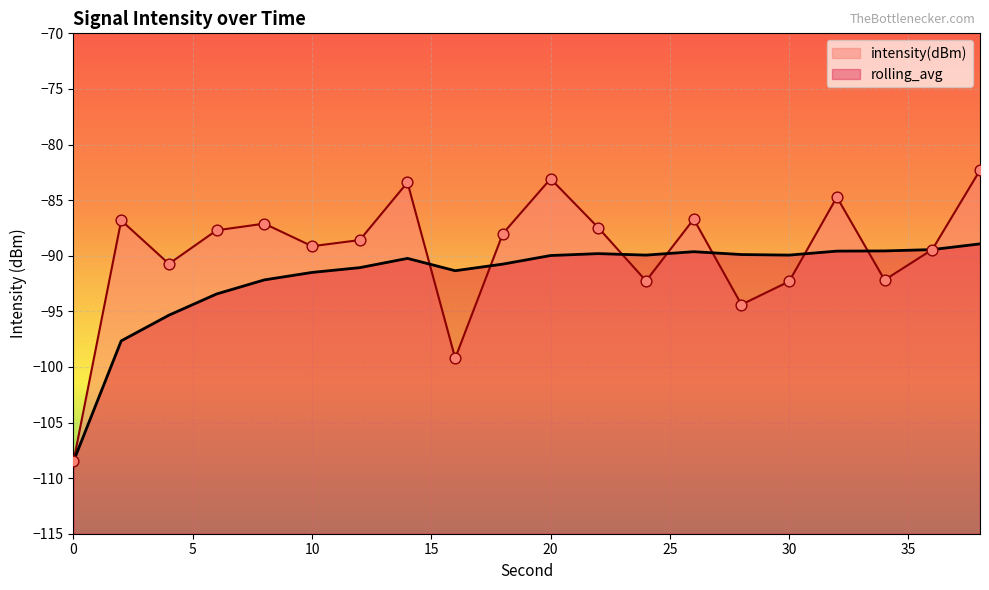

Is the value of intensity(dBm) at 28 greater than the value of rolling_avg at 22?

No